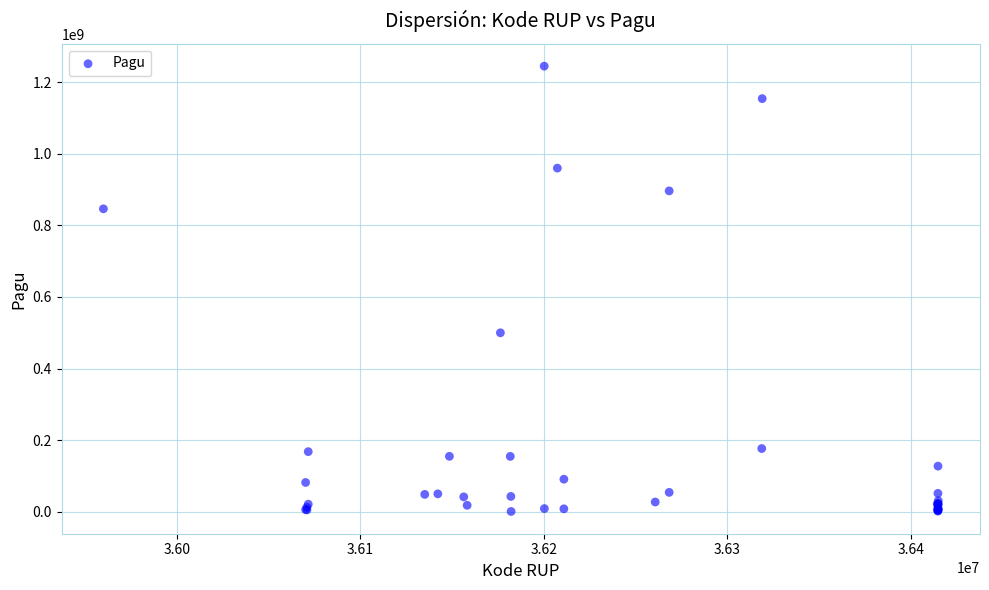

What Y value in the scatter plot is closest to 622840000?

499932000